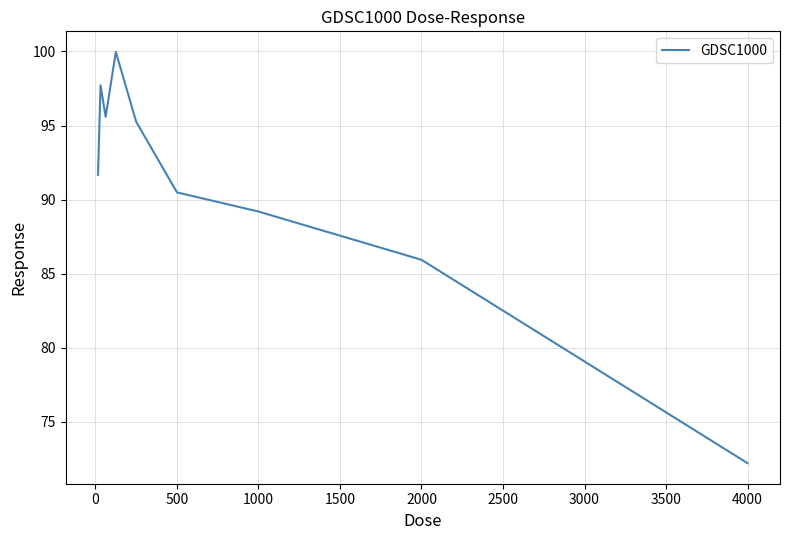

What is the greatest value displayed?

100.0